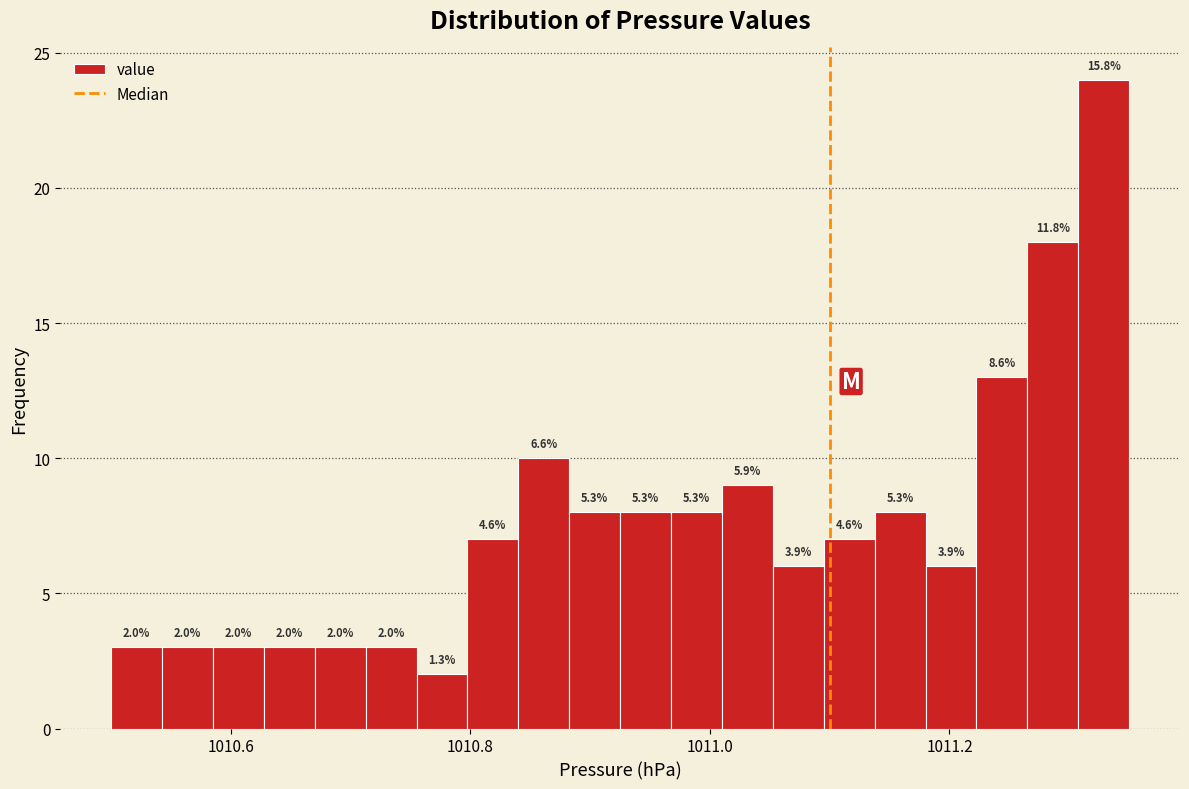

Read against the x-axis, roughly where is the centre of the tallest bar?

1011.32